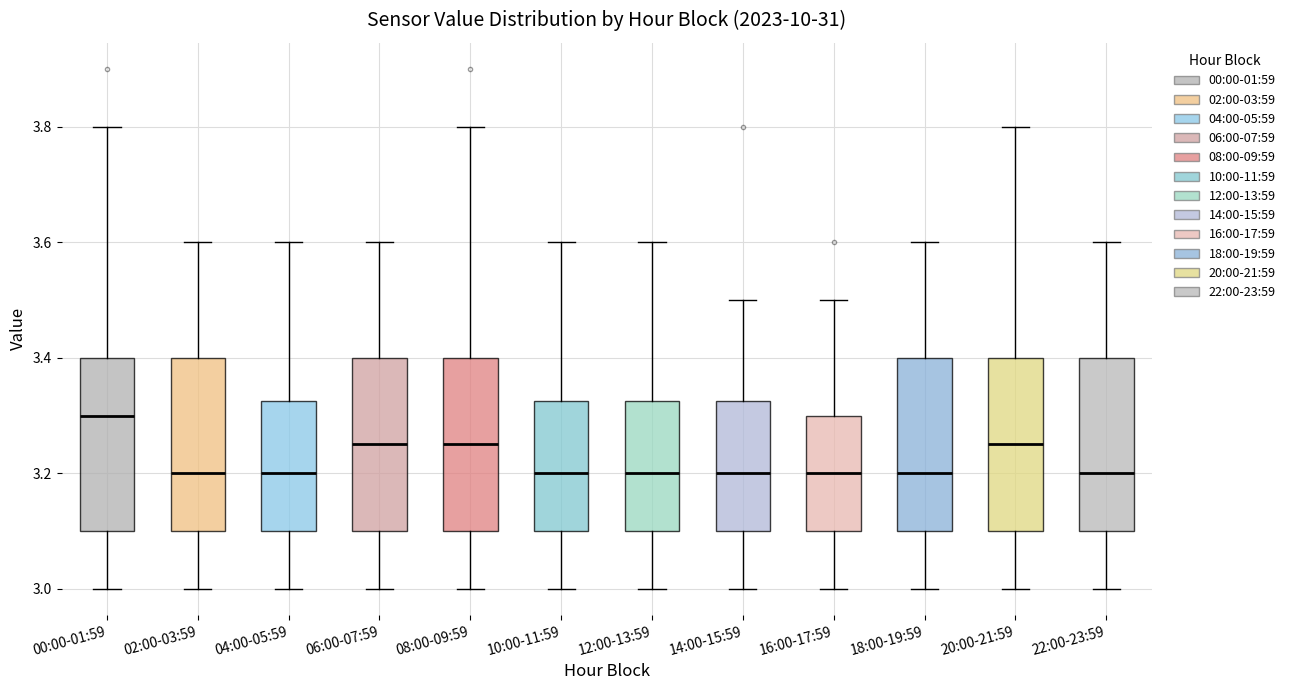

Where is the lower edge of the box for 20:00-21:59 on the y-axis? The values are not printed on the chart, so give them approximately, as read against the axis.

3.10